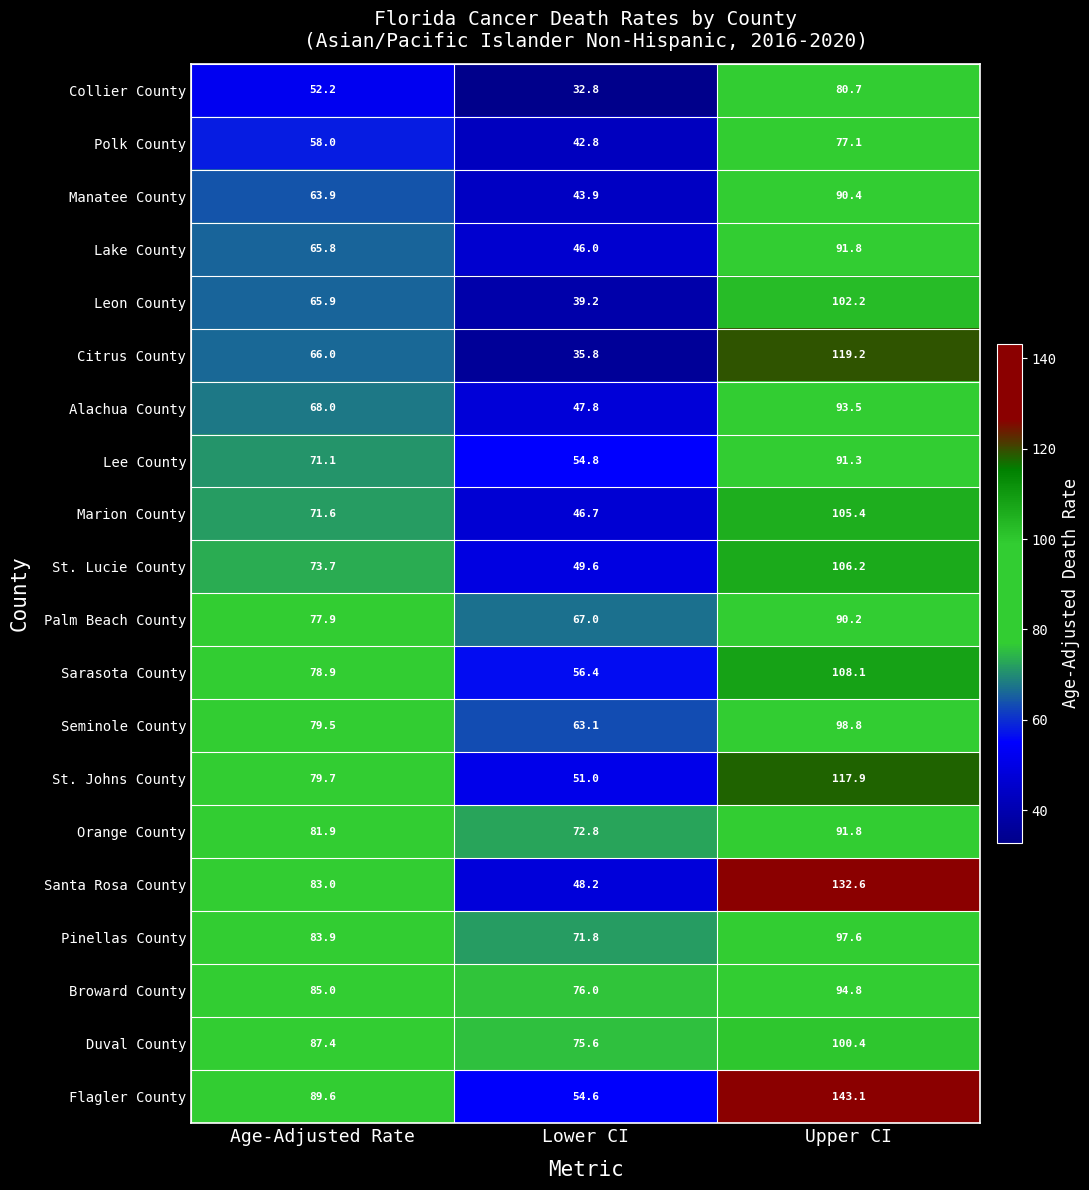

What is the total value across all series at Upper CI?

2033.1